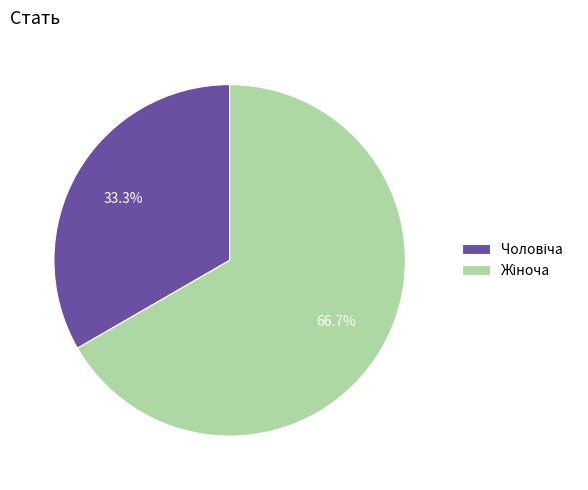

Is there any slice that represents more than half of the pie?

Yes